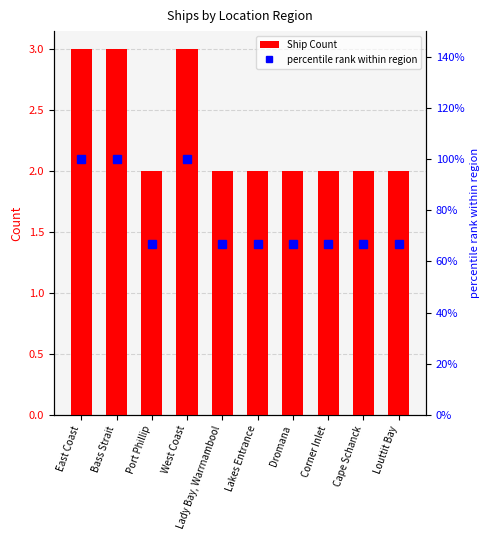

Reading left to right, what are all the values shown in this chart?

Ship Count: East Coast=3.0	Bass Strait=3.0	Port Phillip=2.0	West Coast=3.0	Lady Bay, Warrnambool=2.0	Lakes Entrance=2.0	Dromana=2.0	Corner Inlet=2.0	Cape Schanck=2.0	Louttit Bay=2.0
percentile rank within region: East Coast=100.0	Bass Strait=100.0	Port Phillip=66.7	West Coast=100.0	Lady Bay, Warrnambool=66.7	Lakes Entrance=66.7	Dromana=66.7	Corner Inlet=66.7	Cape Schanck=66.7	Louttit Bay=66.7